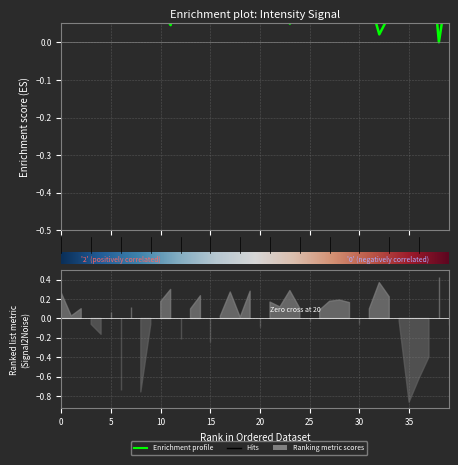

What is the difference between the values at 0 and 20?

0.1